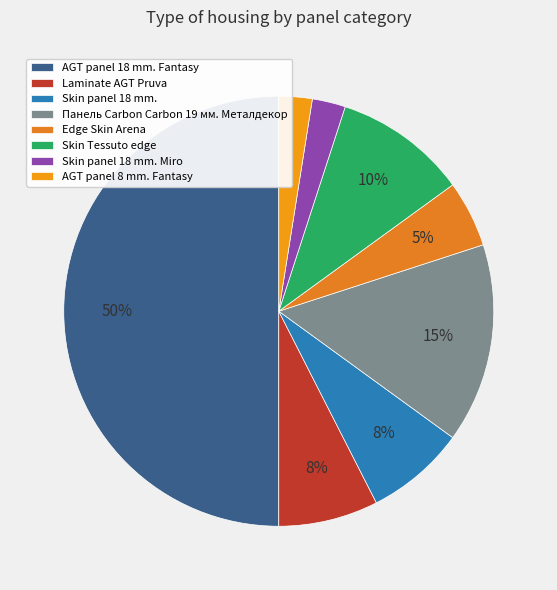

To the nearest percent, what percentage of the pie is AGT panel 18 mm. Fantasy?

50%